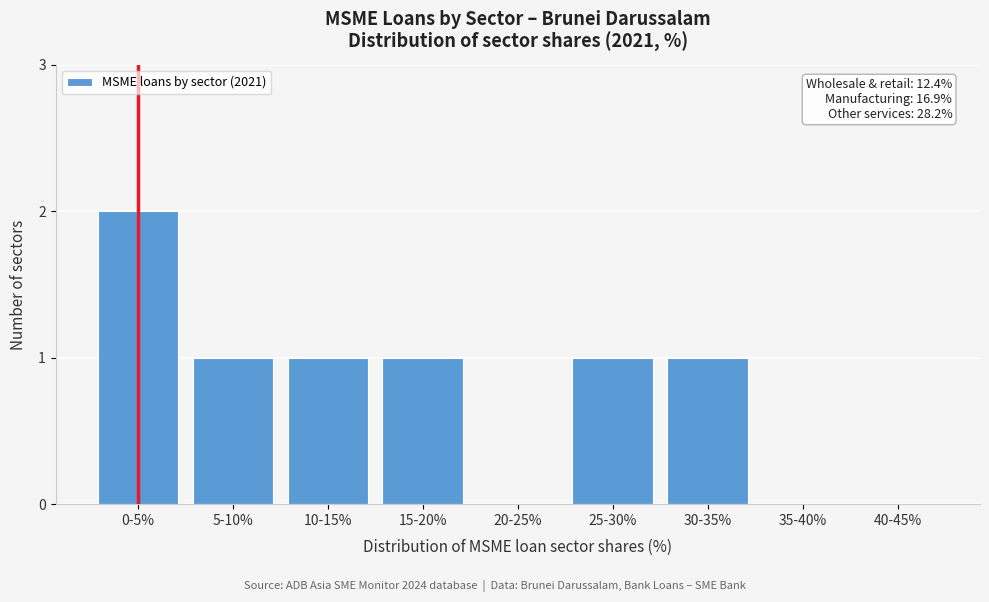

Reading left to right, transcribe all the data shown in this chart.

0-5%=2	5-10%=1	10-15%=1	15-20%=1	20-25%=0	25-30%=1	30-35%=1	35-40%=0	40-45%=0